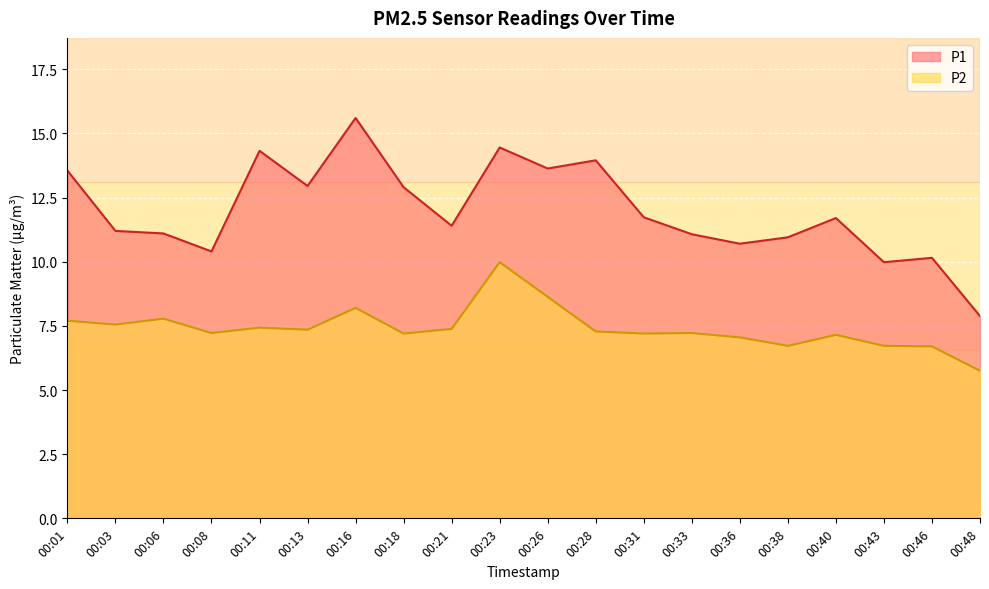

At how many categories does at least one series exceed 14?

3